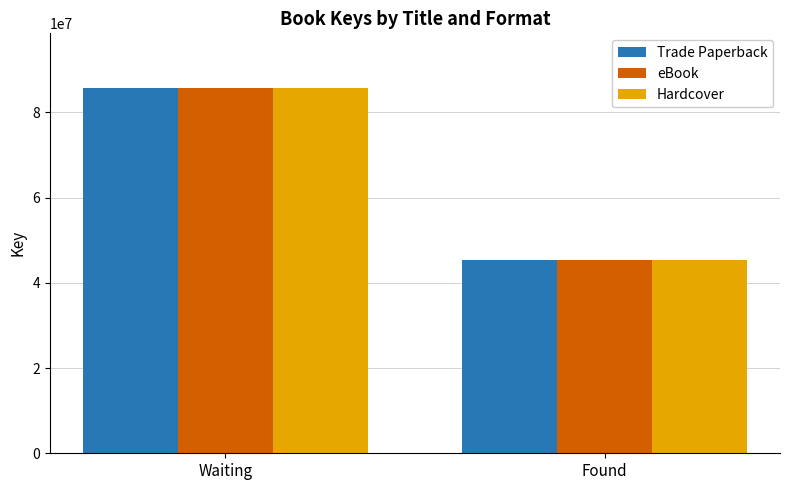

How many bars are there in each group?

3